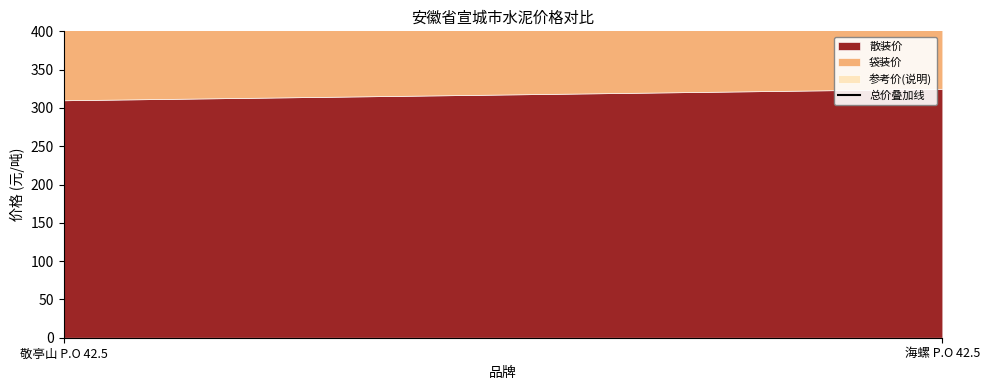

What is the maximum value shown in the chart?

970